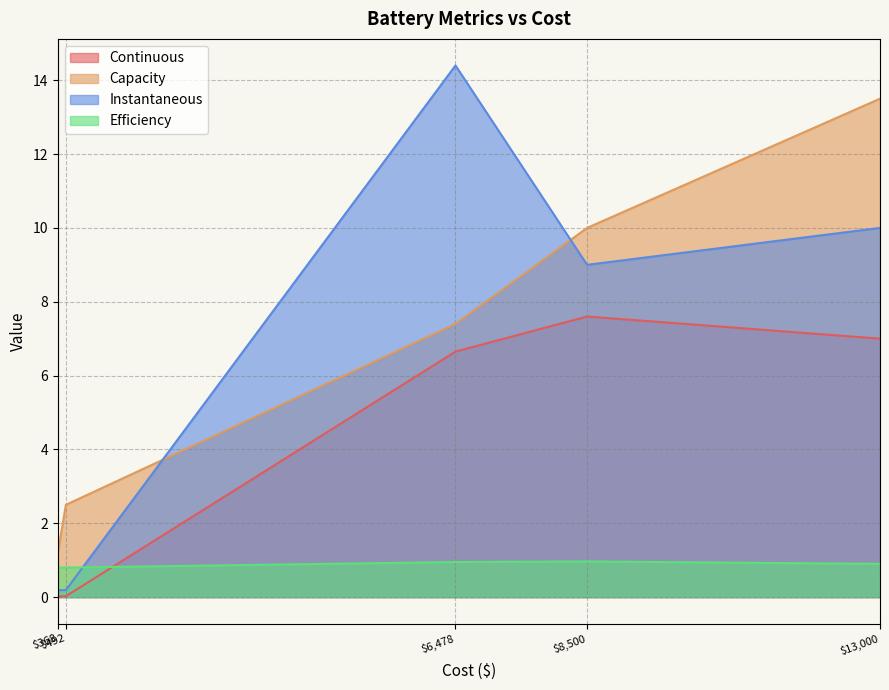

True or false: Continuous and Instantaneous intersect in this chart.

False